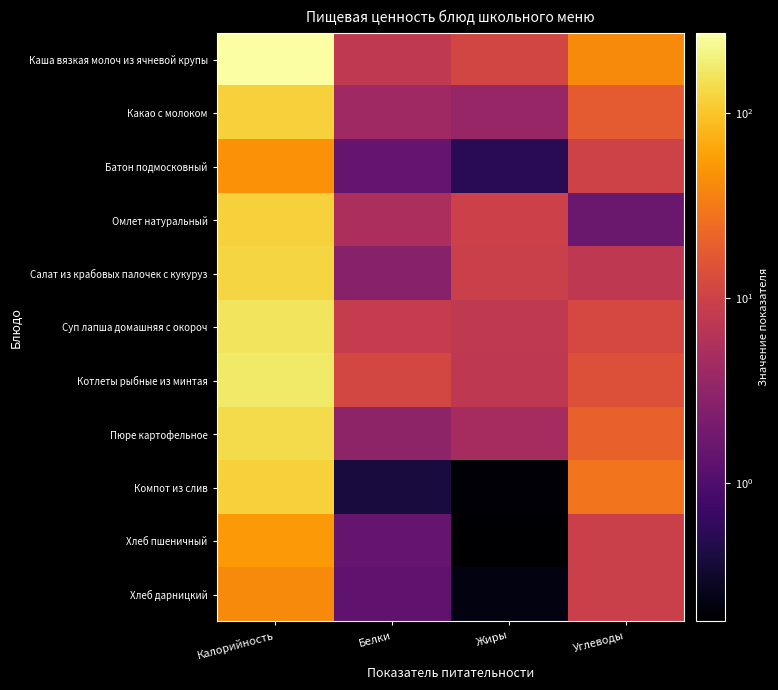

At Калорийность, list the series in order from smallest to largest.

Хлеб дарницкий, Батон подмосковный, Хлеб пшеничный, Какао с молоком, Компот из слив, Омлет натуральный, Салат из крабовых палочек с кукуруз, Пюре картофельное, Суп лапша домашняя с окороч, Котлеты рыбные из минтая, Каша вязкая молоч из ячневой крупы